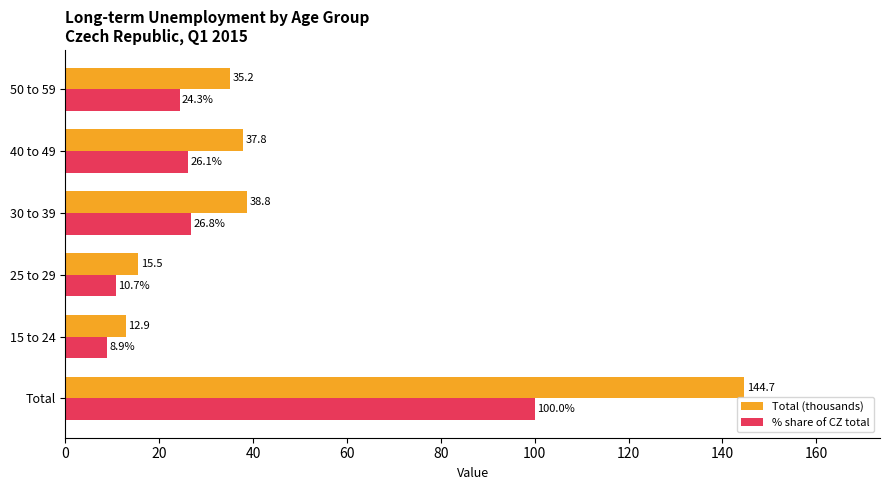

What is the difference between the highest and lowest values at 50 to 59?

10.9